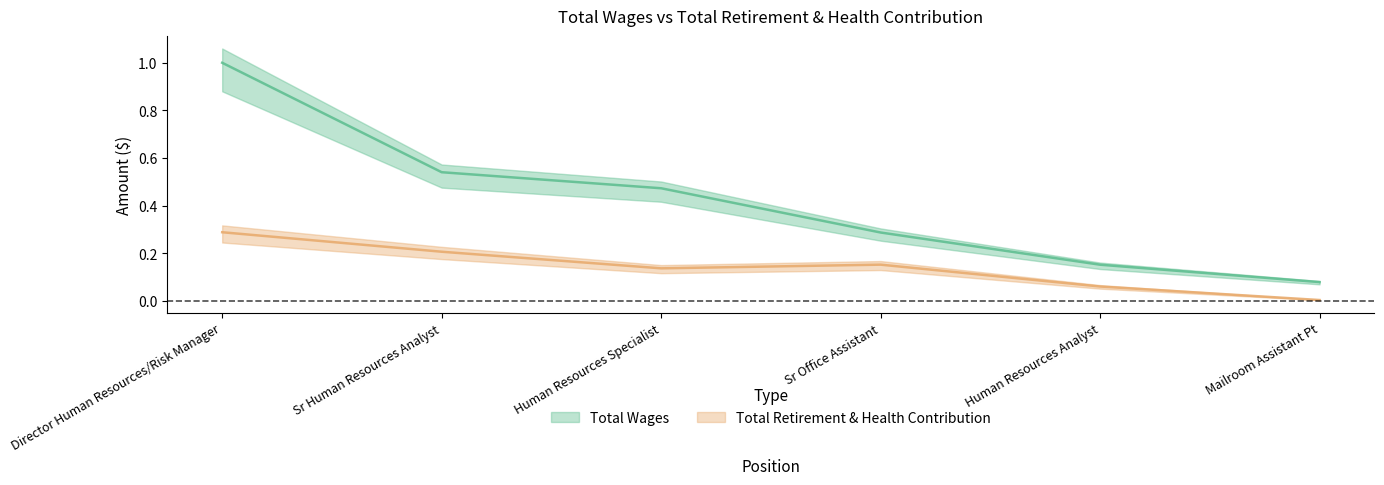

Reading left to right, what are all the values shown in this chart?

Total Wages: Director Human Resources/Risk Manager=1.0	Sr Human Resources Analyst=0.5	Human Resources Specialist=0.5	Sr Office Assistant=0.3	Human Resources Analyst=0.2	Mailroom Assistant Pt=0.1
Total Retirement & Health Contribution: Director Human Resources/Risk Manager=0.3	Sr Human Resources Analyst=0.2	Human Resources Specialist=0.1	Sr Office Assistant=0.2	Human Resources Analyst=0.1	Mailroom Assistant Pt=0.0